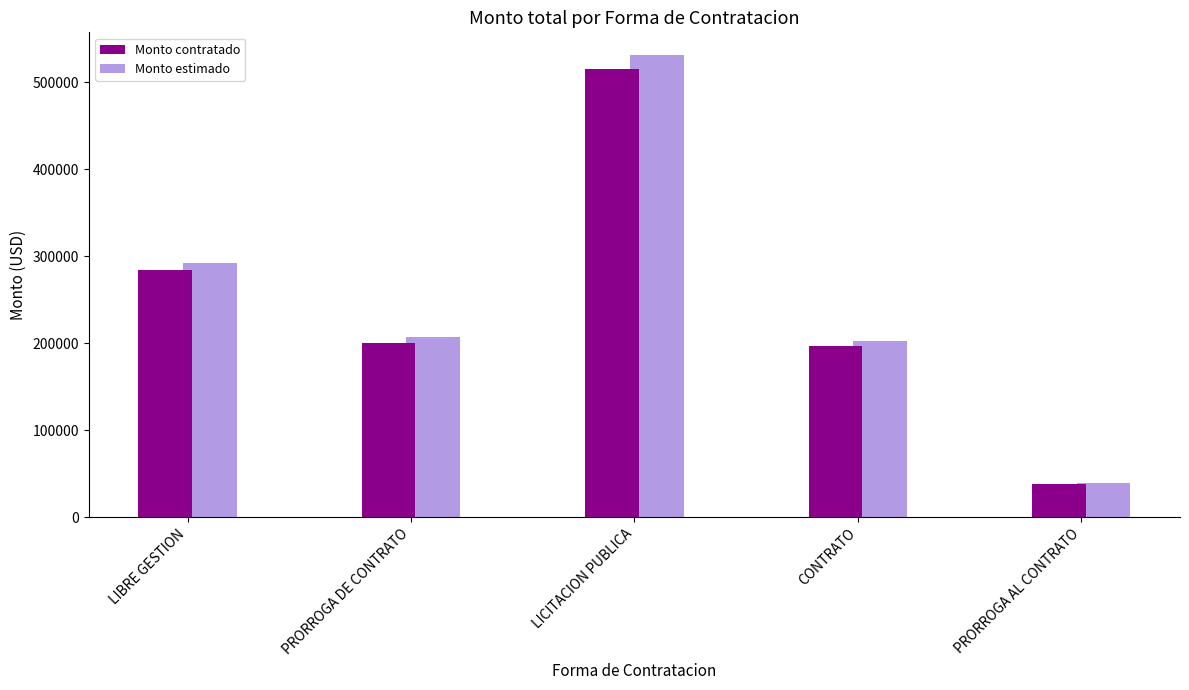

Reading left to right, transcribe all the data shown in this chart.

Monto contratado: 284149.1	200764.8	515513.5	197045.4	38172.7
Monto estimado: 292673.6	206787.7	530978.9	202956.8	39317.9